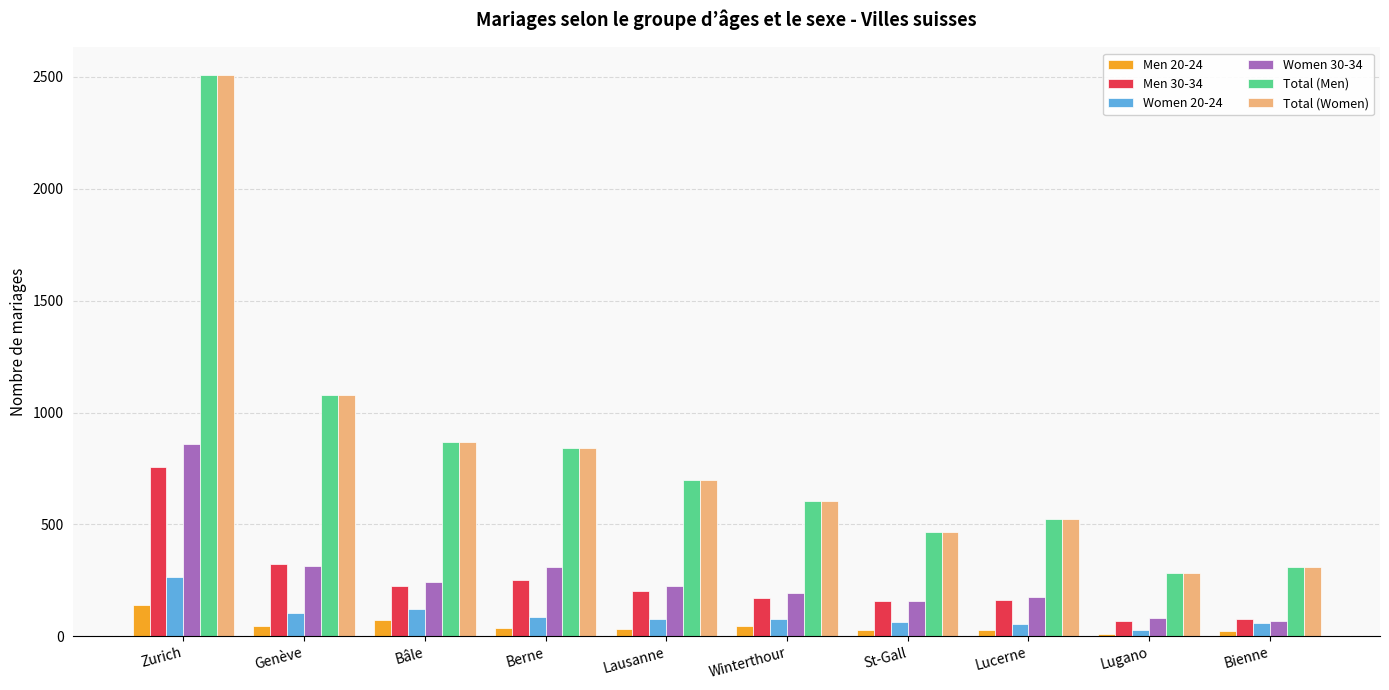

Count the number of categories in the chart.

10